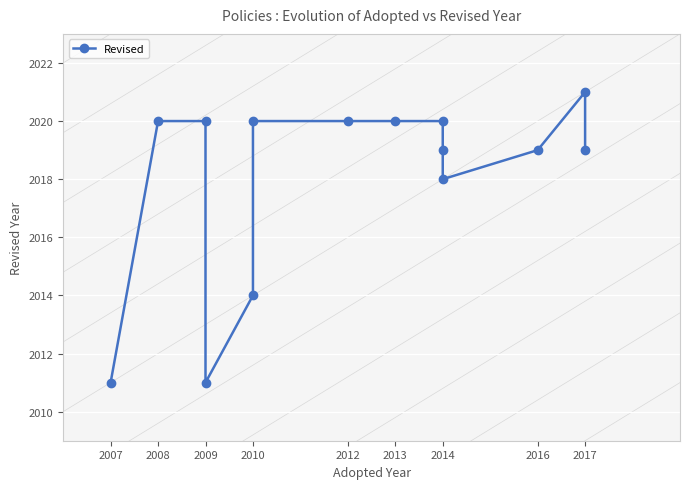

Approximately how many times larger is the value at 2014 compared to 2017?

1.0